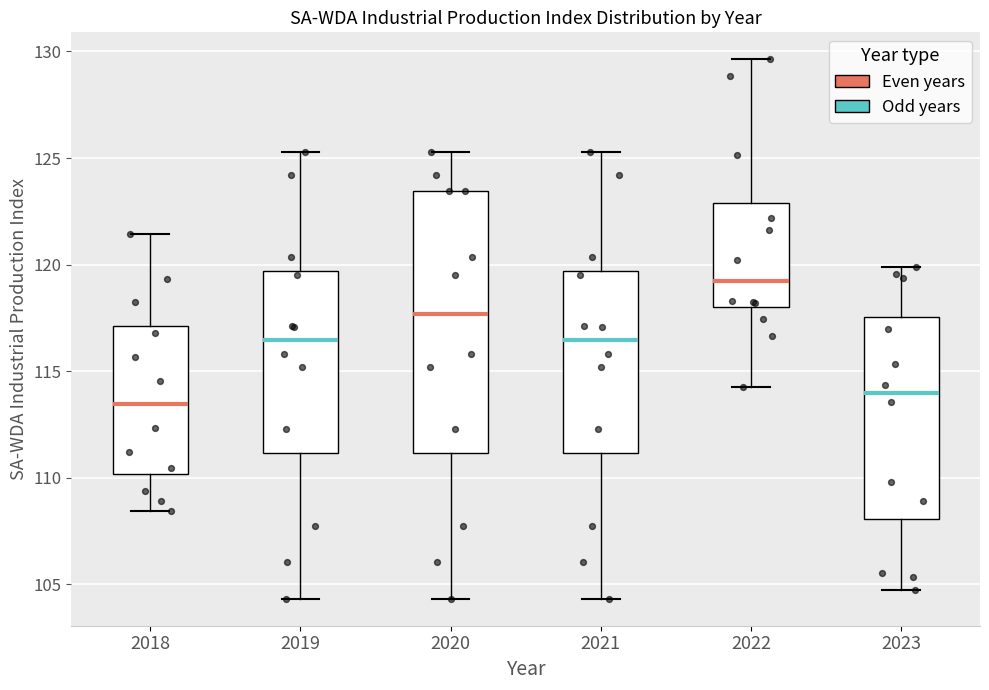

Reading left to right, transcribe this box plot: for each box, give where its median line is, the range the box spans, and where its two whiskers end, as read against the y-axis. The values are not printed on the chart, so give them approximately, as read against the axis.

2018: median 113.5, box 110.0 to 117.0, whiskers 108.5 to 121.5
2019: median 116.5, box 111.0 to 119.5, whiskers 104.5 to 125.5
2020: median 117.5, box 111.0 to 123.5, whiskers 104.5 to 125.5
2021: median 116.5, box 111.0 to 119.5, whiskers 104.5 to 125.5
2022: median 119.0, box 118.0 to 123.0, whiskers 114.5 to 129.5
2023: median 114.0, box 108.0 to 117.5, whiskers 104.5 to 120.0